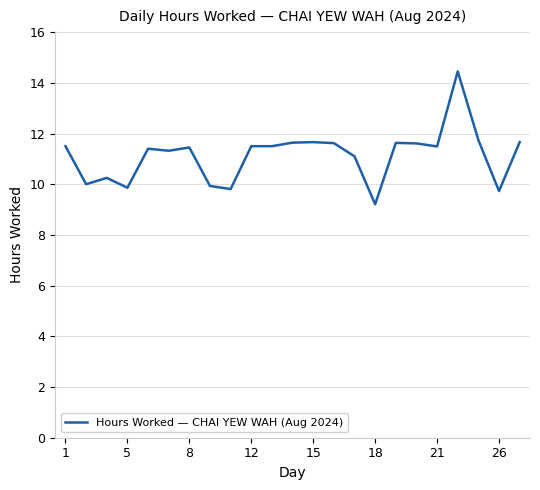

What is the difference between the maximum and minimum values?

5.2